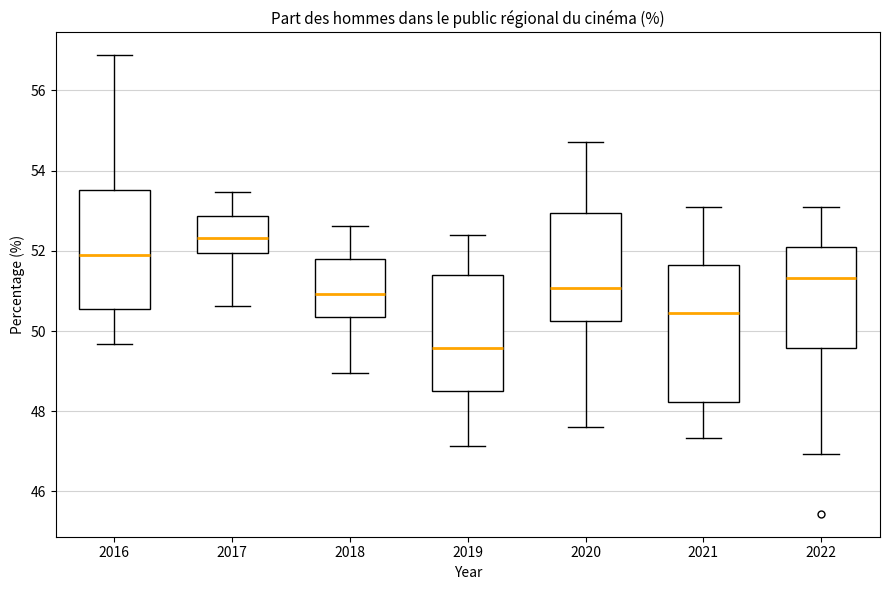

Where does the median line of the box at x = 2017 sit on the y-axis? The values are not printed on the chart, so give them approximately, as read against the axis.

52.4